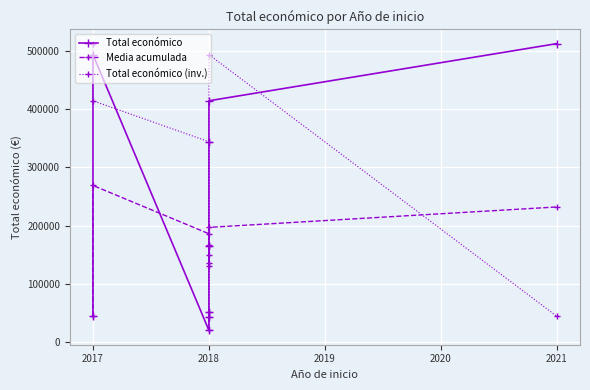

How many times do Total económico and Media acumulada cross each other?

2